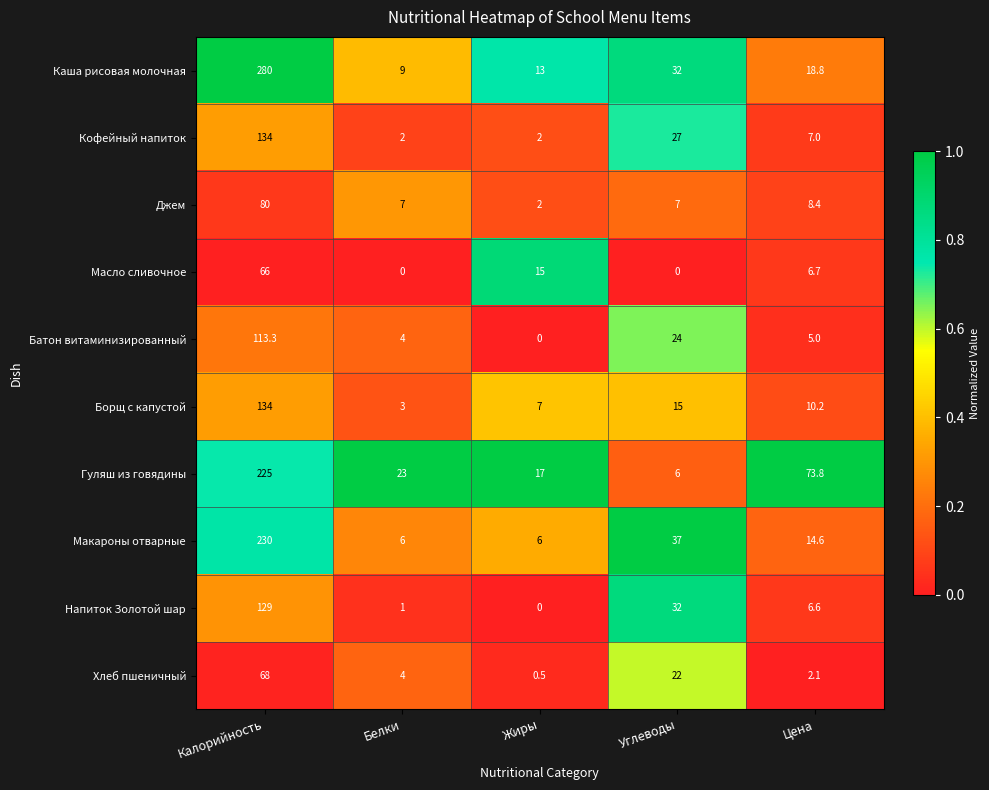

Rank the series at Цена from highest to lowest value.

Гуляш из говядины, Каша рисовая молочная, Макароны отварные, Борщ с капустой, Джем, Кофейный напиток, Масло сливочное, Напиток Золотой шар, Батон витаминизированный, Хлеб пшеничный